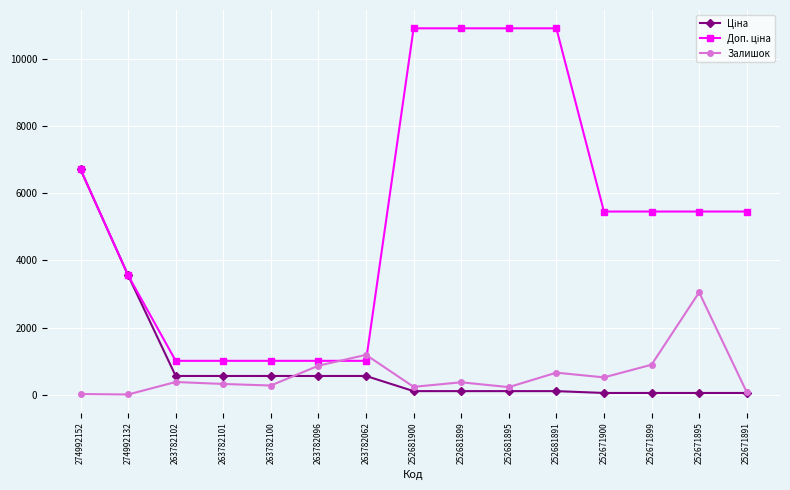

At which category is the sum across all series the highest?

274992152